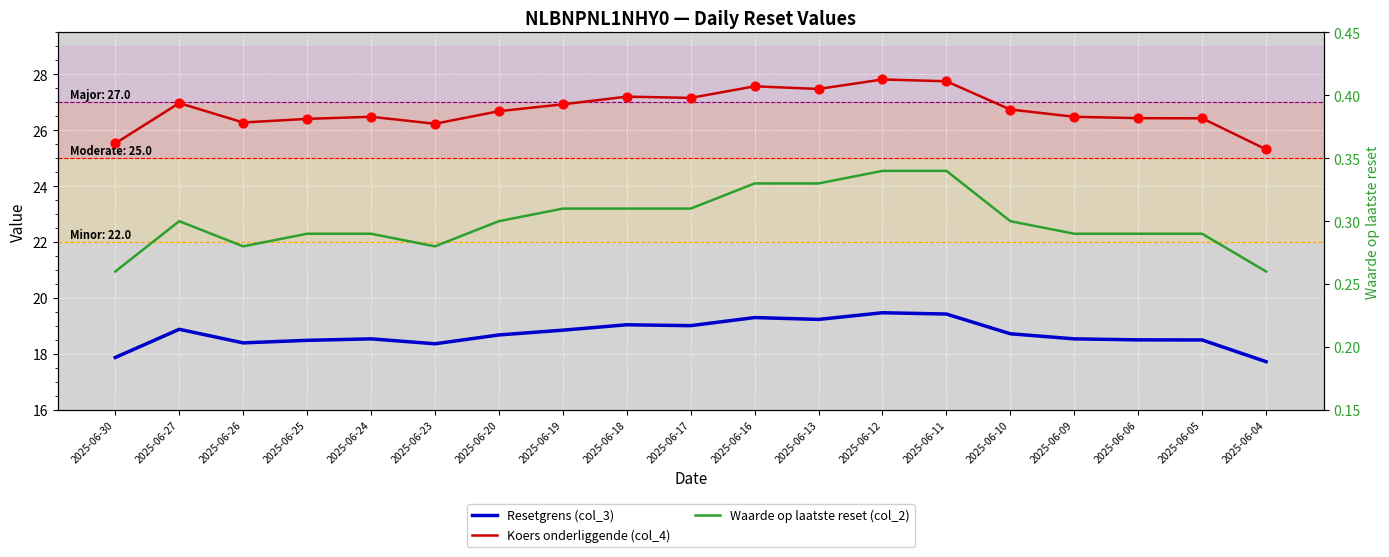

Which series has the largest total across all categories?

Koers onderliggende (col_4)